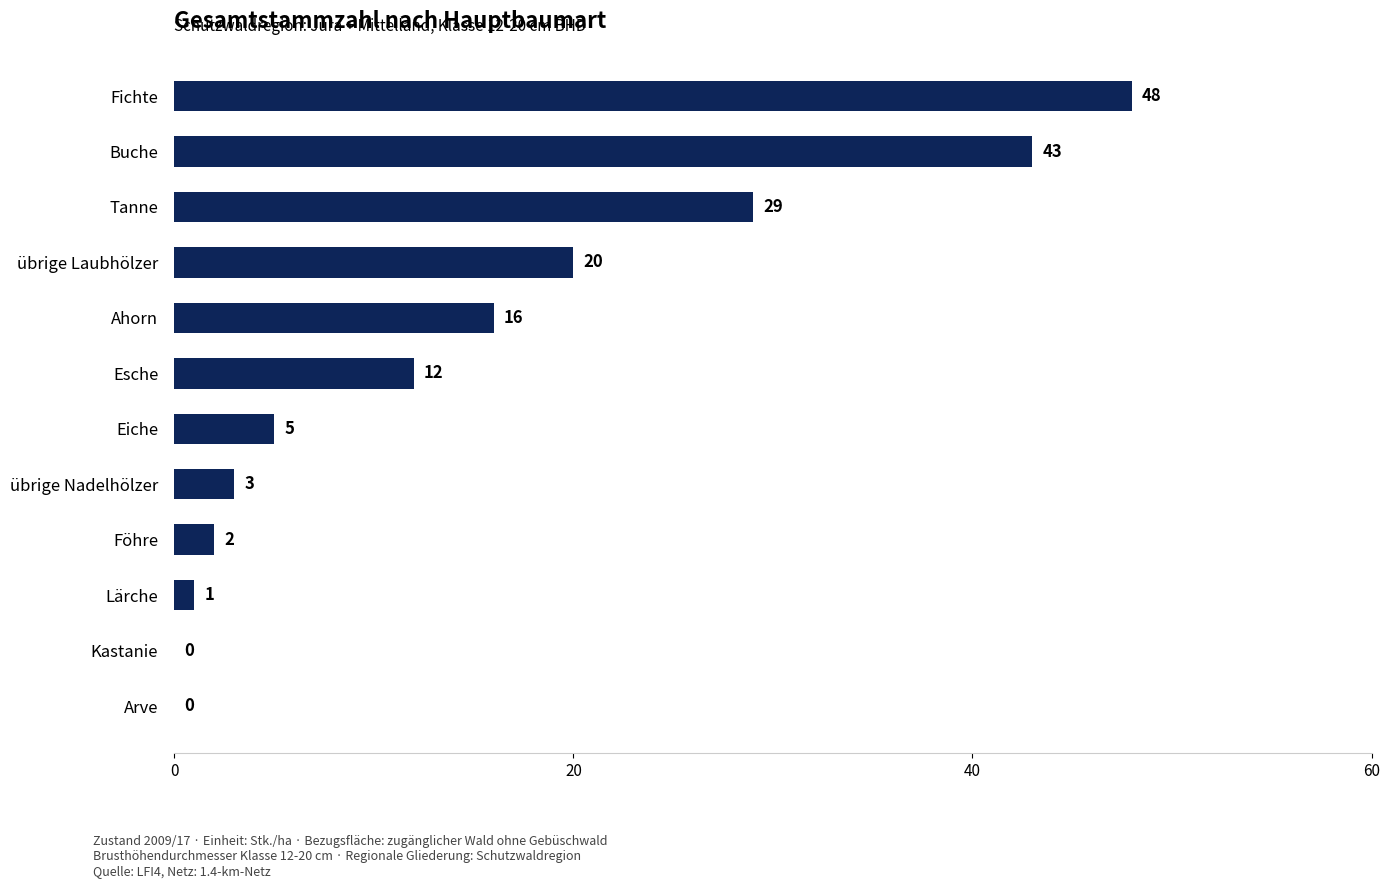

Count the number of categories in the chart.

12